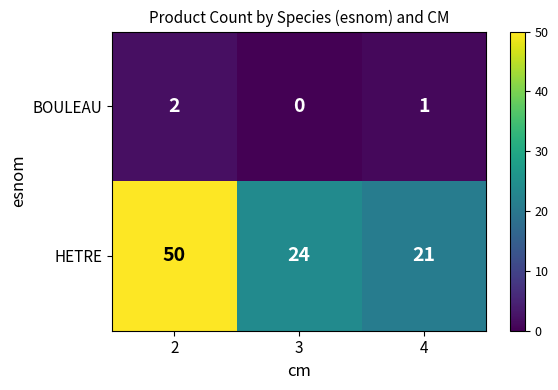

Is it true that BOULEAU equals 3 at 2?

False